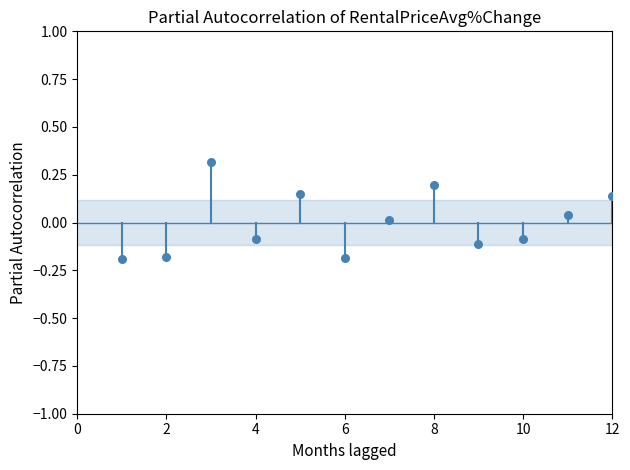

What is the average X value?

6.5